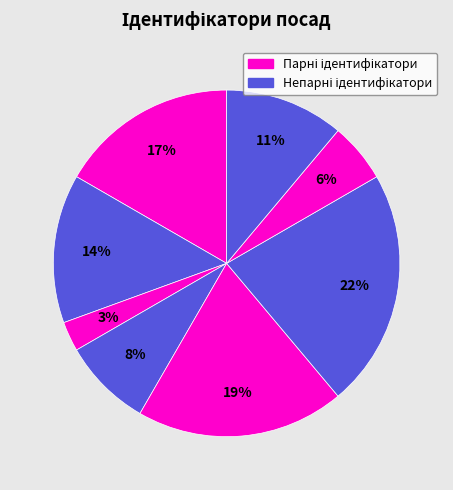

Count the number of slices in the pie.

8